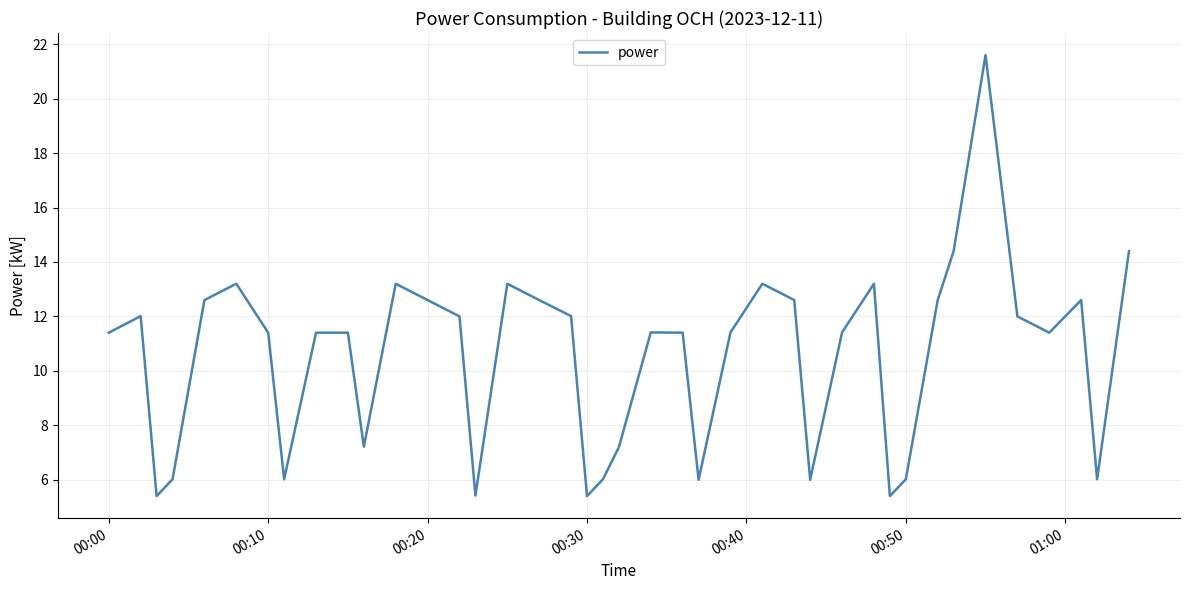

Does the chart have visible grid lines?

Yes